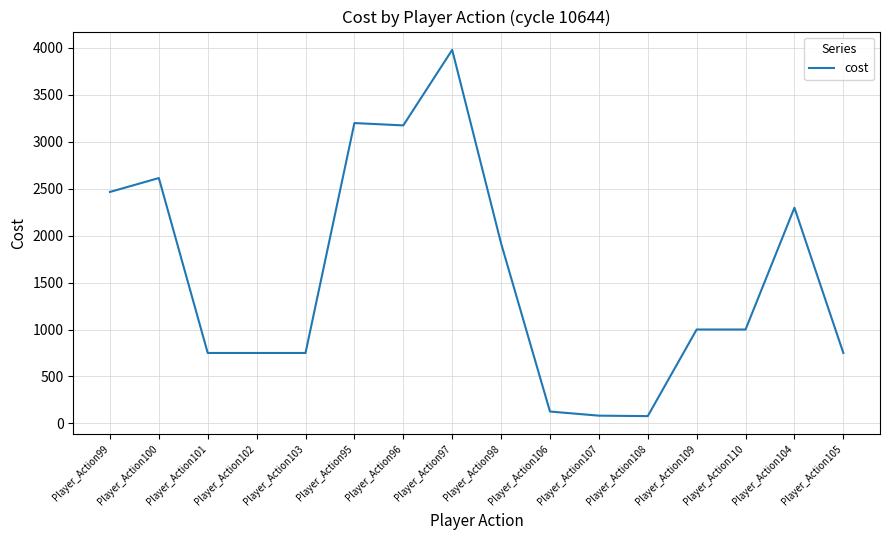

What is the sum of the values at Player_Action109 and Player_Action95?

4200